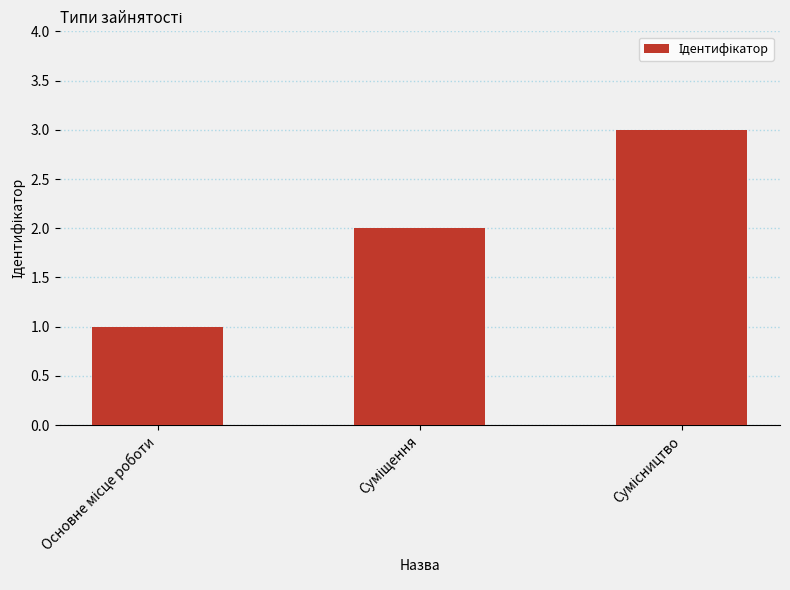

What is the greatest value displayed?

3